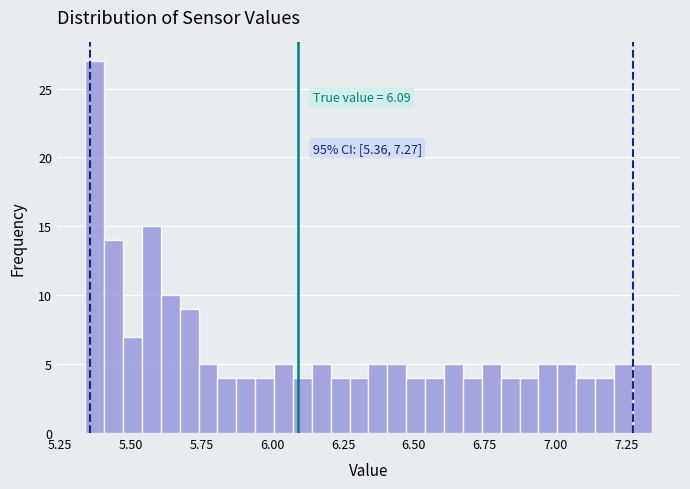

Around what value on the x-axis is the tallest bar? Give the approximate position of its centre, as read against the axis.

5.35